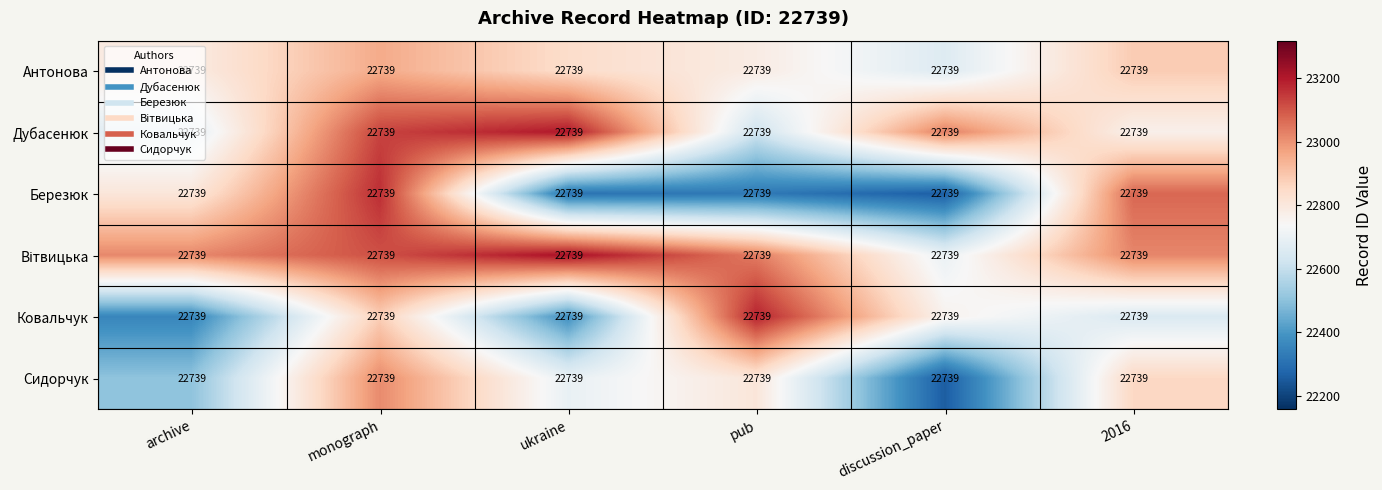

Which series has the widest spread of values?

Березюк